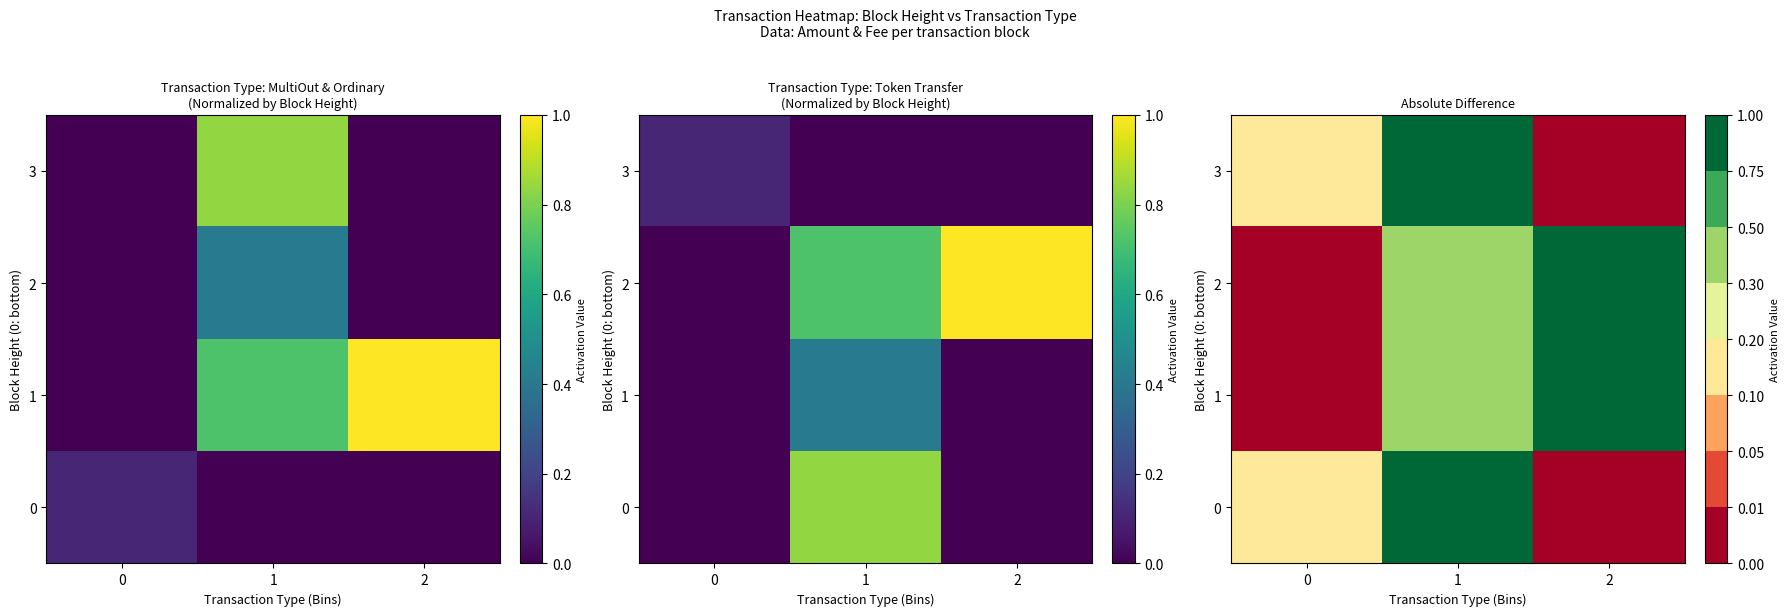

Which has a higher value, 2 or 1?

1